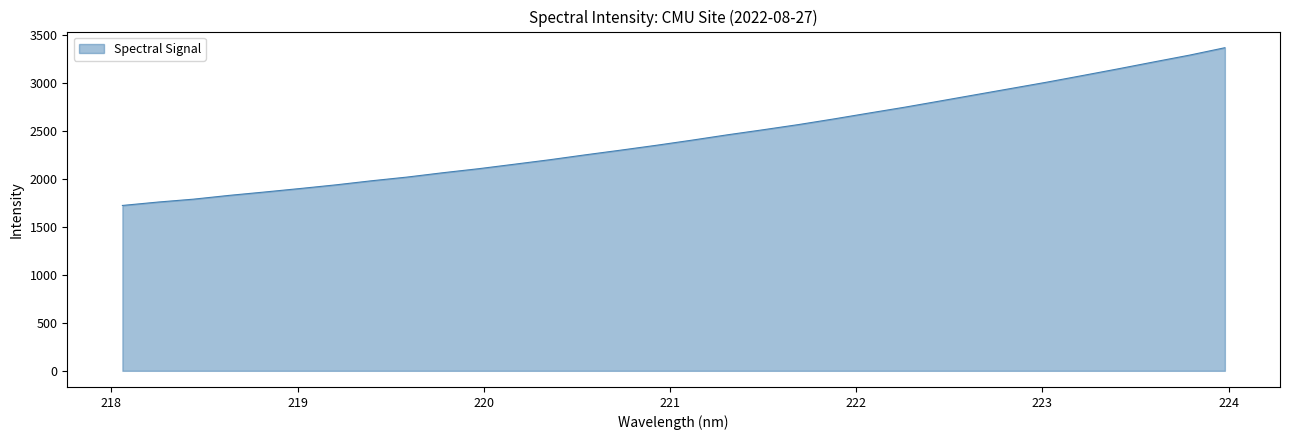

What is the difference between the maximum and minimum values?

1644.4